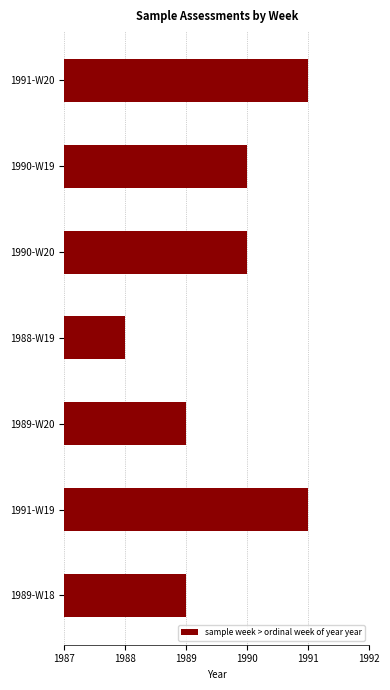

Are the bars horizontal?

Yes